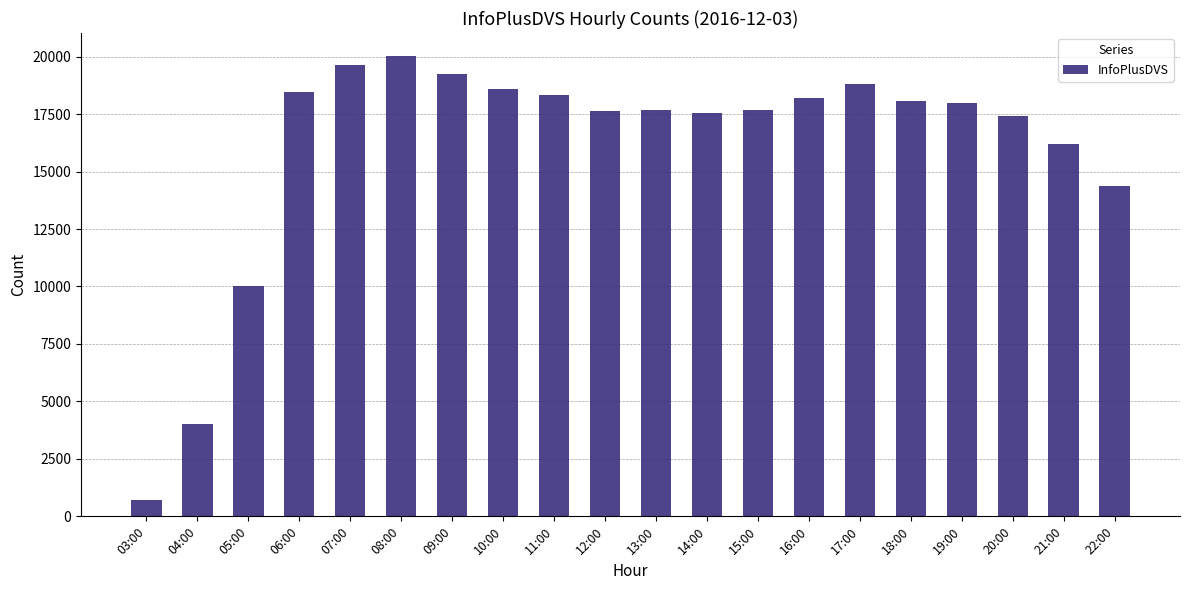

What is the smallest value displayed?

709